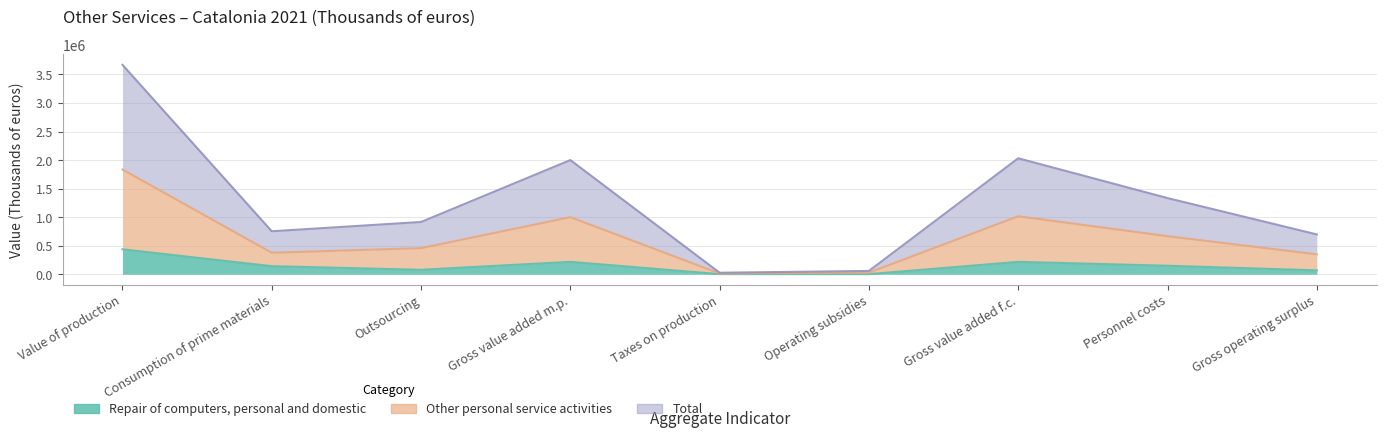

Is the value of Other personal service activities at Operating subsidies greater than the value of Repair of computers, personal and domestic at Taxes on production?

Yes